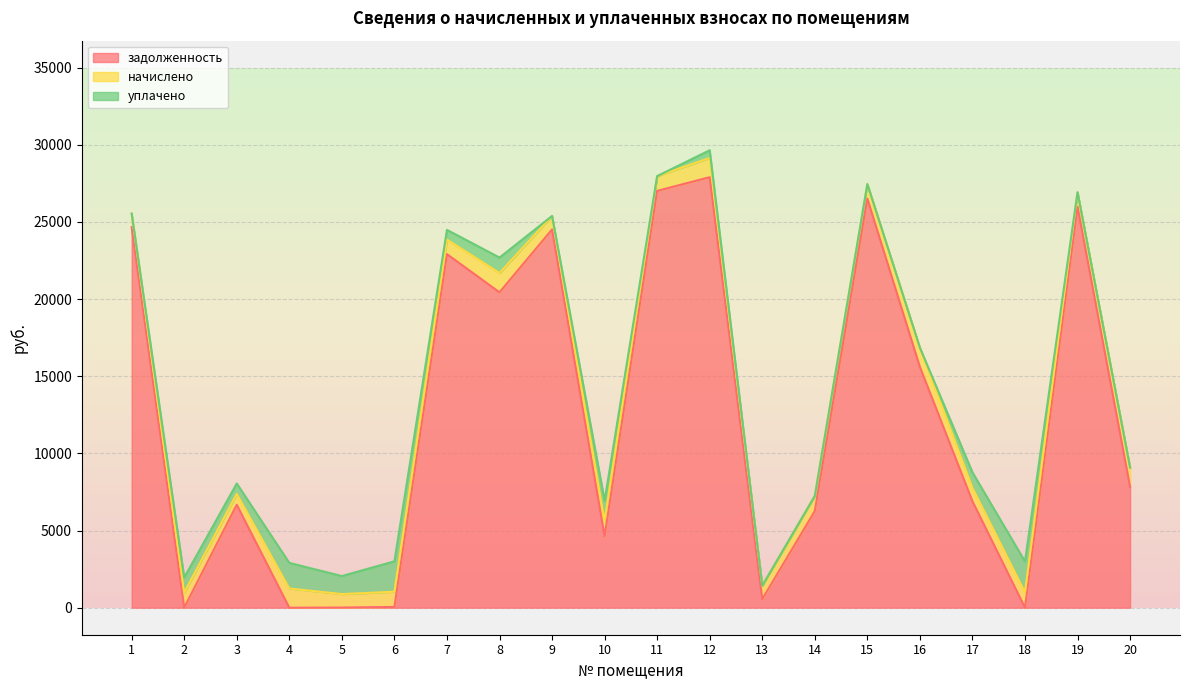

What is the total value across all series at 15?

27456.9